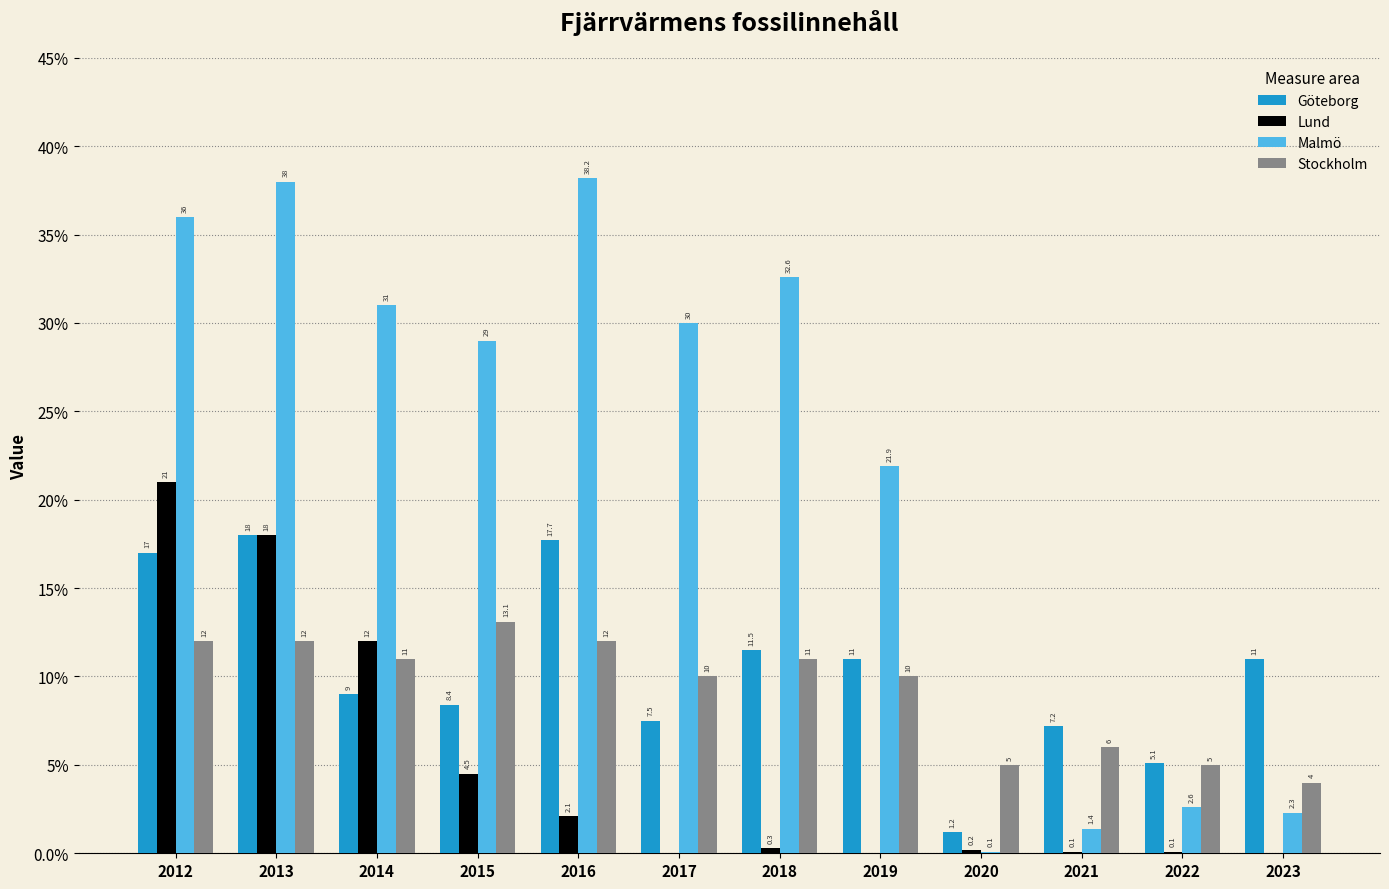

What are all the series names shown in the legend?

Göteborg, Lund, Malmö, Stockholm